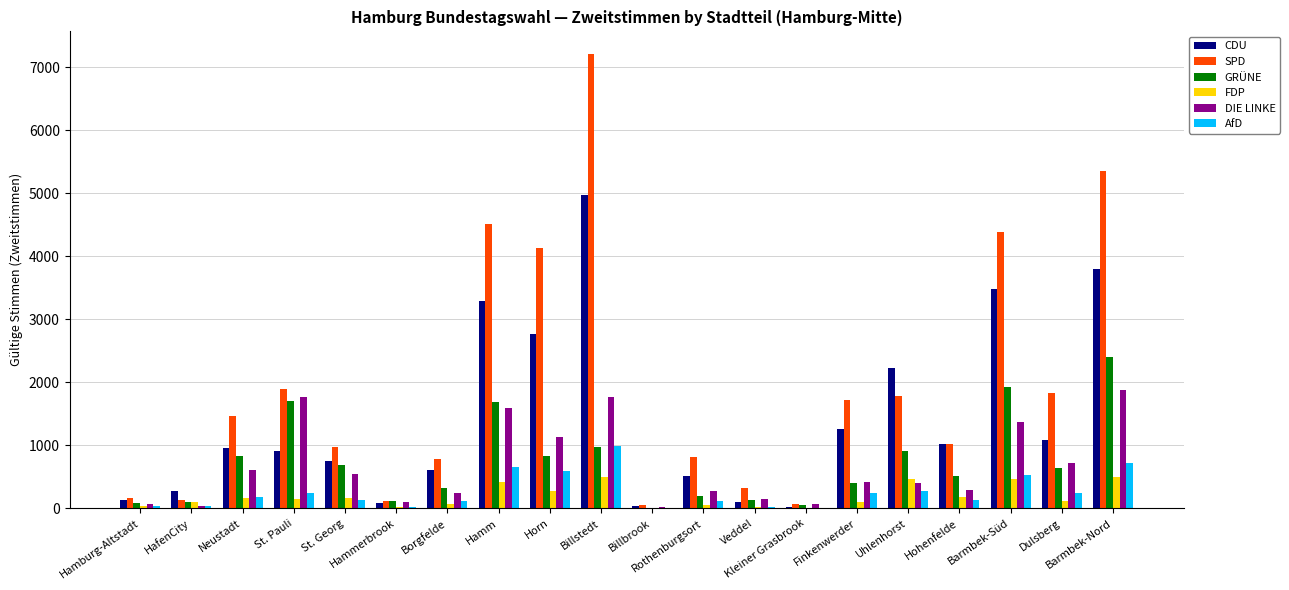

The SPD series shows 1026 at Hohenfelde. True or false?

True